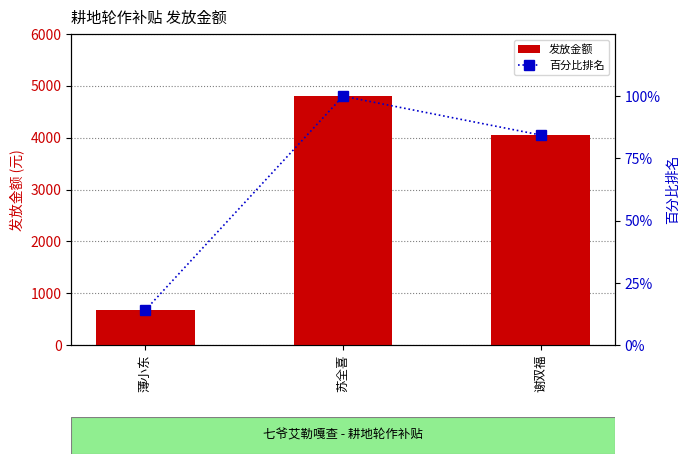

Is it true that 百分比排名 equals 84.4 at 谢双福?

True